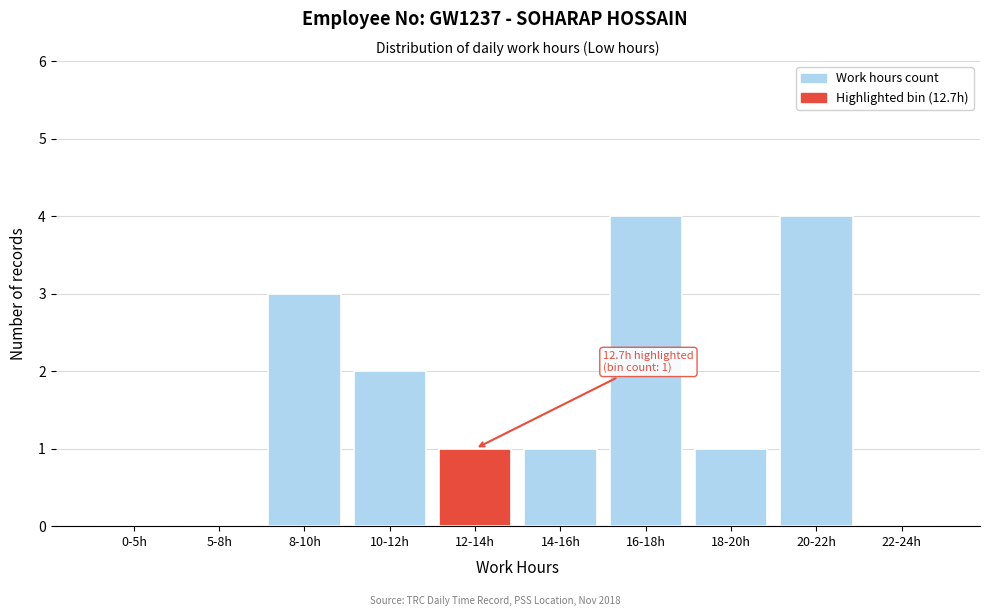

Reading left to right, transcribe all the data shown in this chart.

0-5h=0	5-8h=0	8-10h=3	10-12h=2	12-14h=1	14-16h=1	16-18h=4	18-20h=1	20-22h=4	22-24h=0